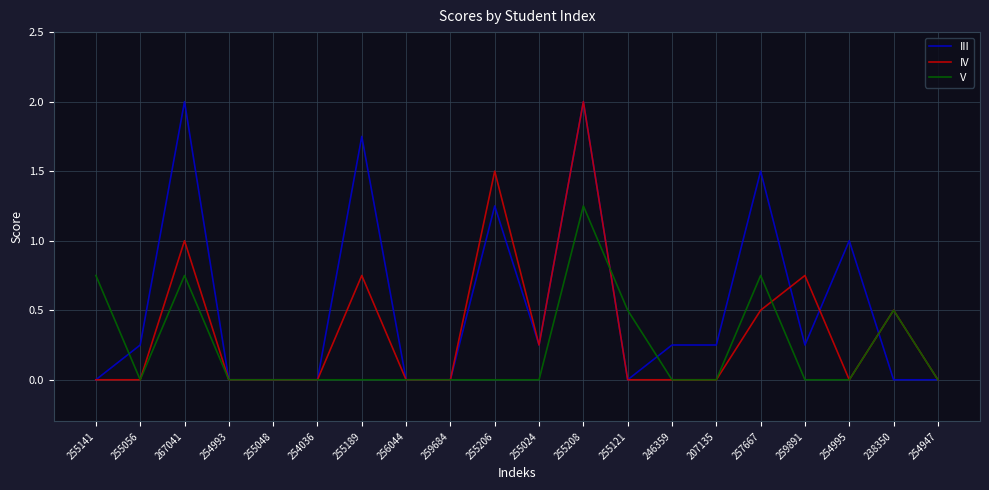

What is the greatest value displayed?

2.0